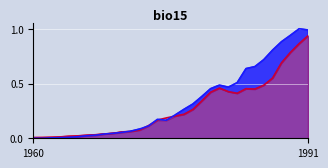

What is the average value of the Total Imports series?

0.3